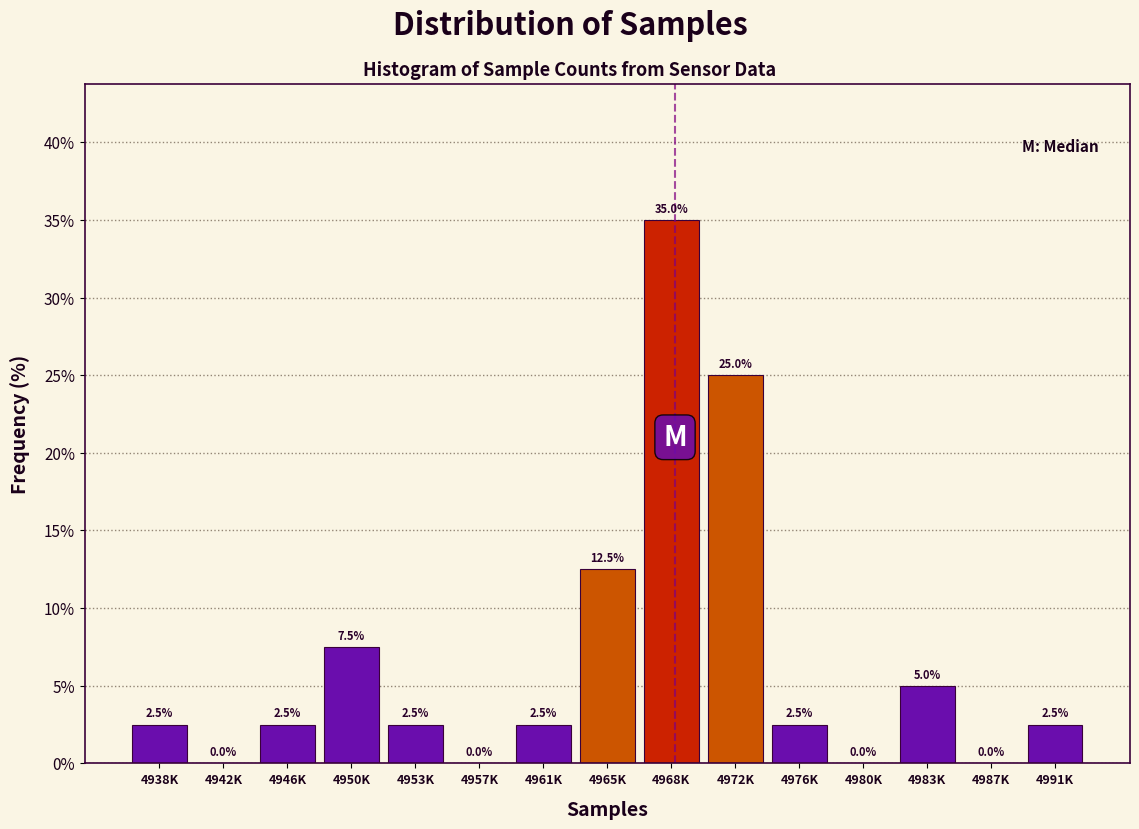

Reading left to right, extract all data points from this chart.

4938K=2.5	4942K=0.0	4946K=2.5	4950K=7.5	4953K=2.5	4957K=0.0	4961K=2.5	4965K=12.5	4968K=35.0	4972K=25.0	4976K=2.5	4980K=0.0	4983K=5.0	4987K=0.0	4991K=2.5